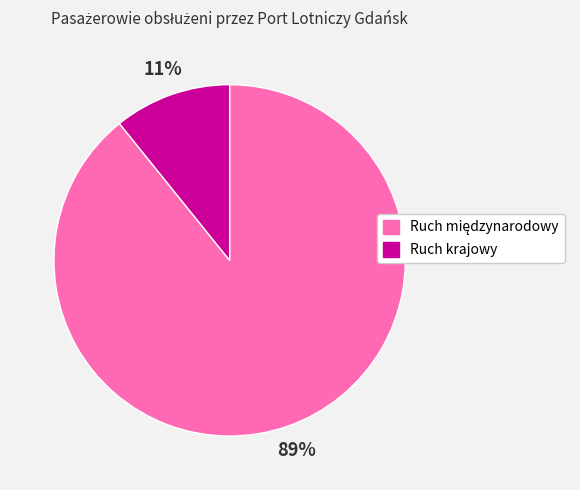

To the nearest percent, what is the average slice percentage?

50%